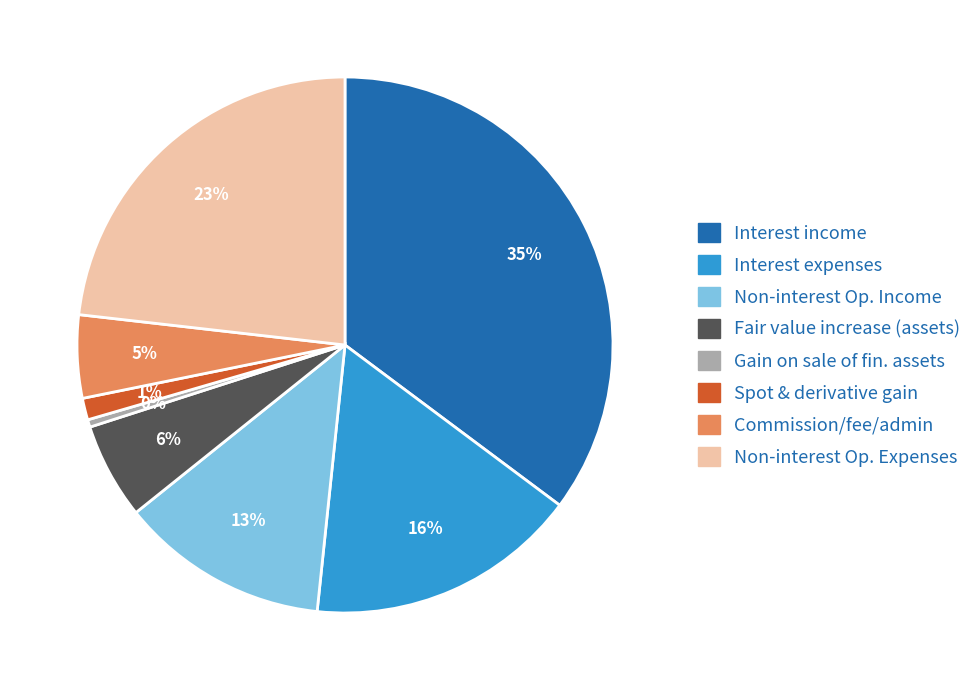

Is it true that Interest income is 45% of the pie?

False